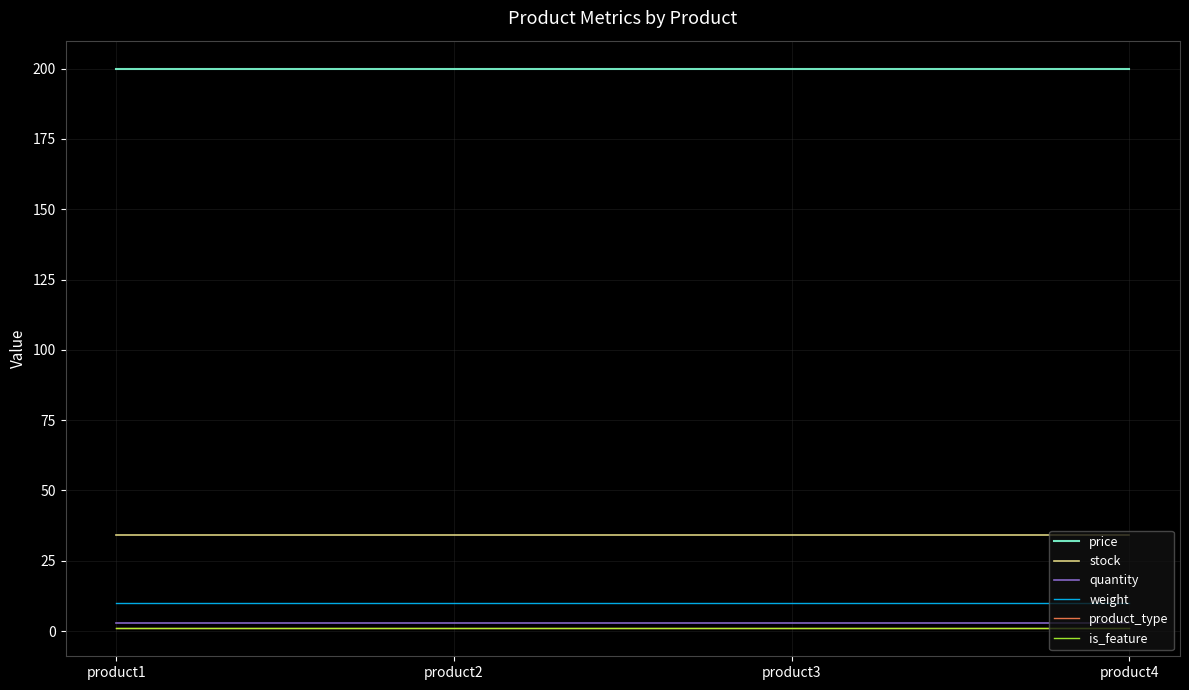

Reading left to right, transcribe all the data shown in this chart.

price: product1=200	product2=200	product3=200	product4=200
stock: product1=34	product2=34	product3=34	product4=34
quantity: product1=3	product2=3	product3=3	product4=3
weight: product1=10	product2=10	product3=10	product4=10
product_type: product1=1	product2=1	product3=1	product4=1
is_feature: product1=1	product2=1	product3=1	product4=1